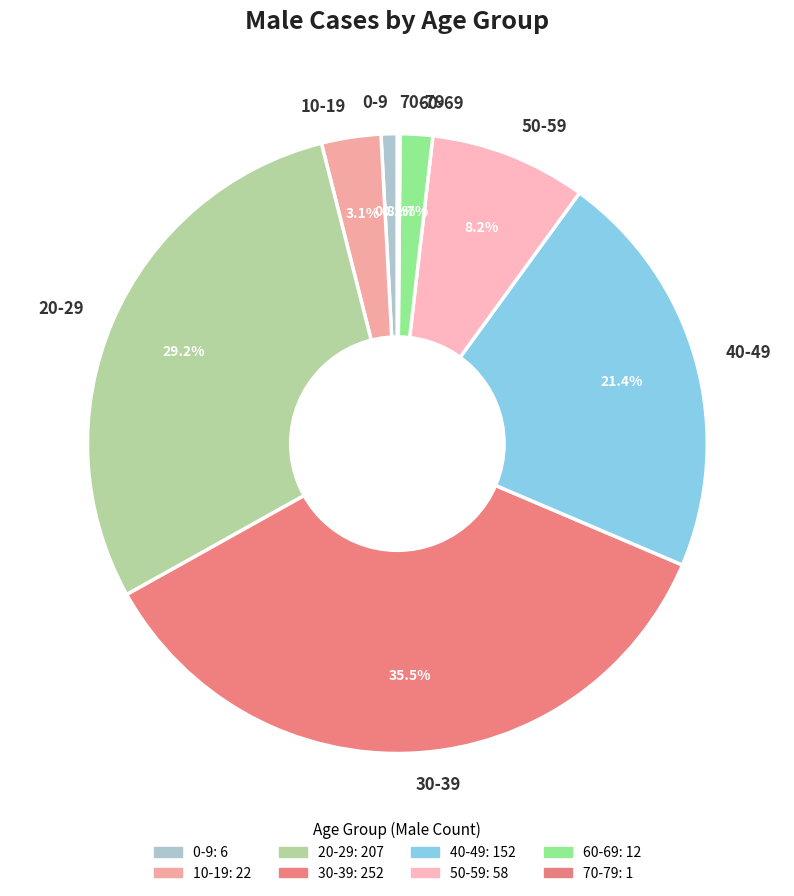

To the nearest percent, what is the combined percentage of 10-19 and 60-69?

5%